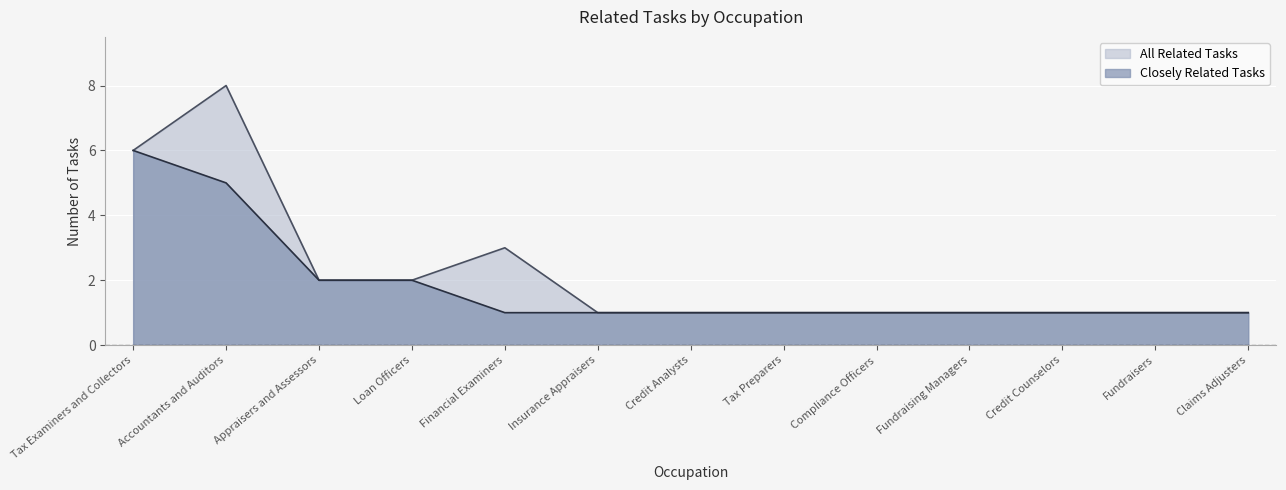

What is the label of the 7th point from the right?

Credit Analysts